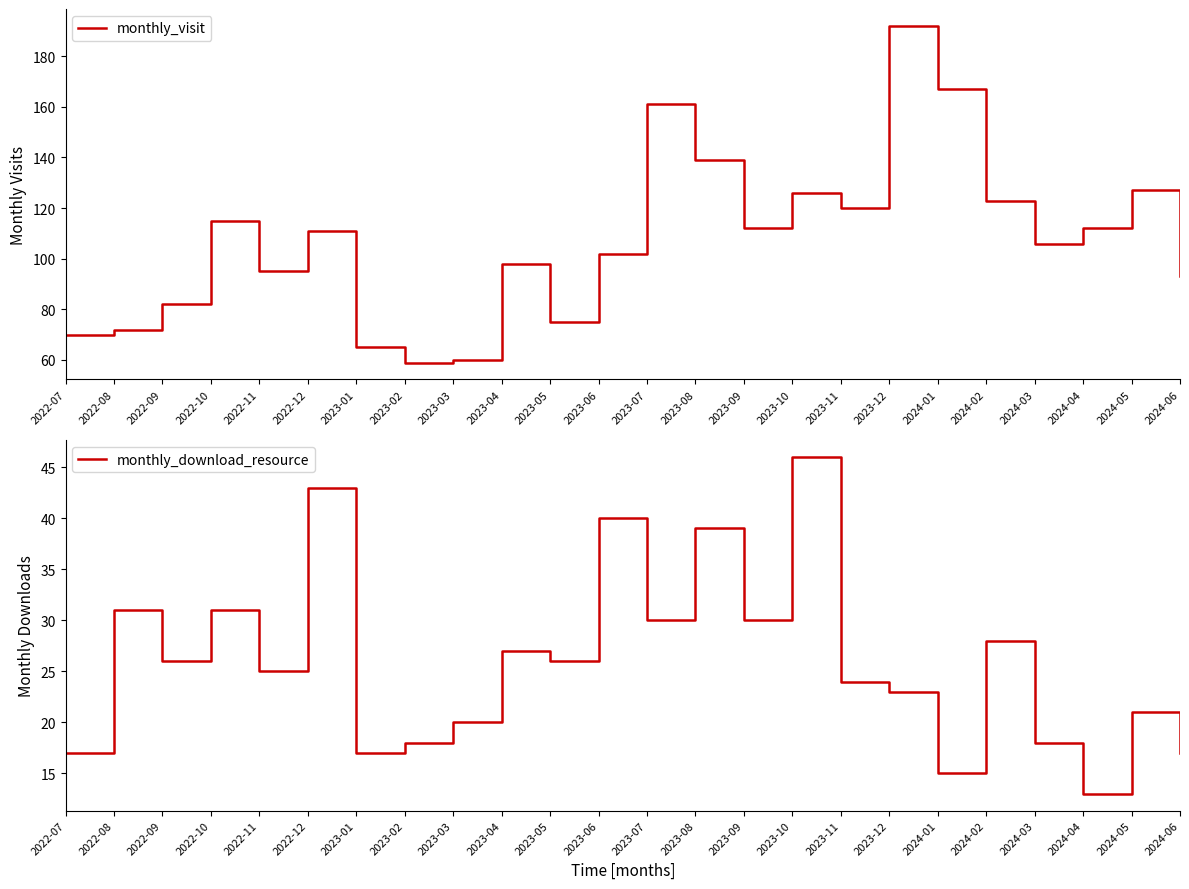

What is the total value across all series at 2023-07?

191